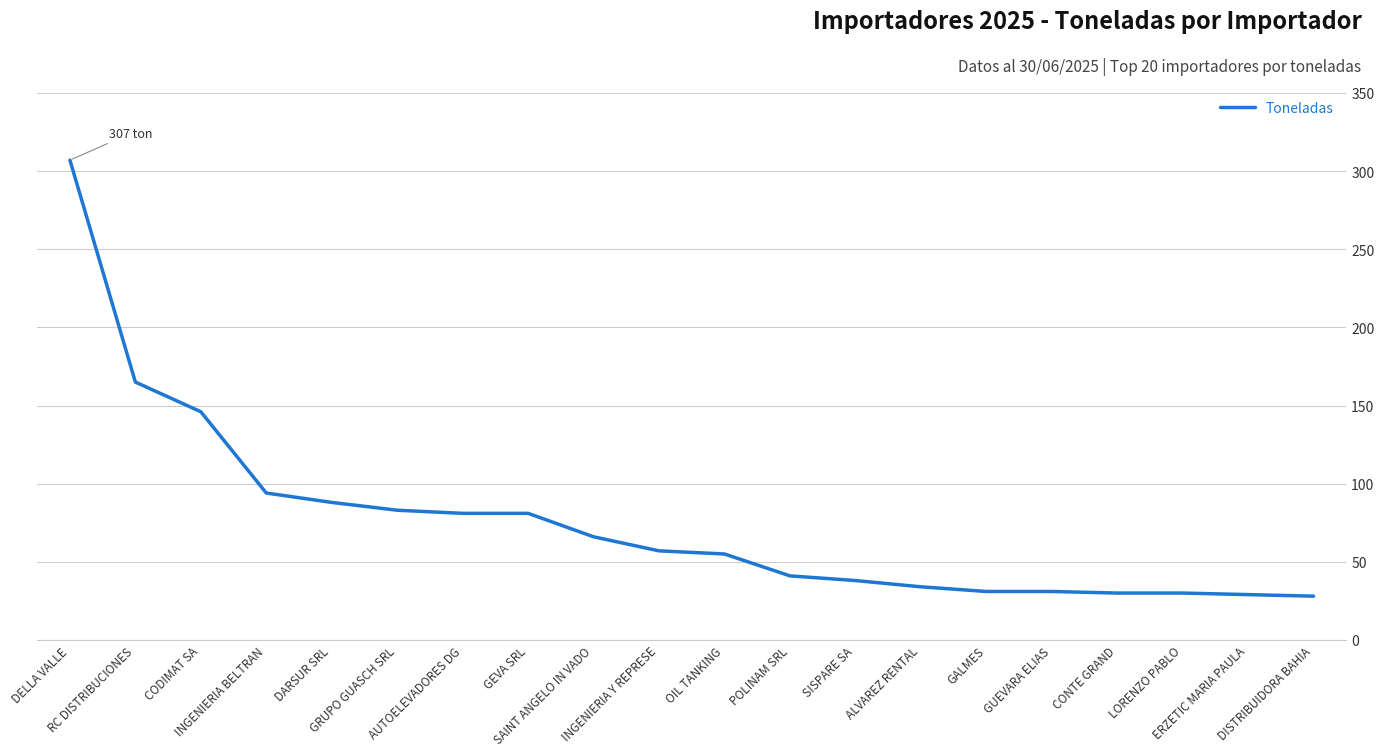

Between OIL TANKING and SISPARE SA, which is larger?

OIL TANKING